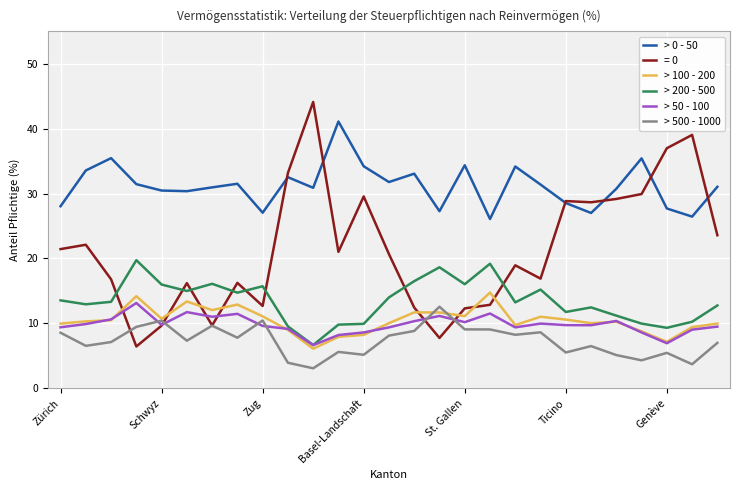

What is the minimum value shown in the chart?

3.1